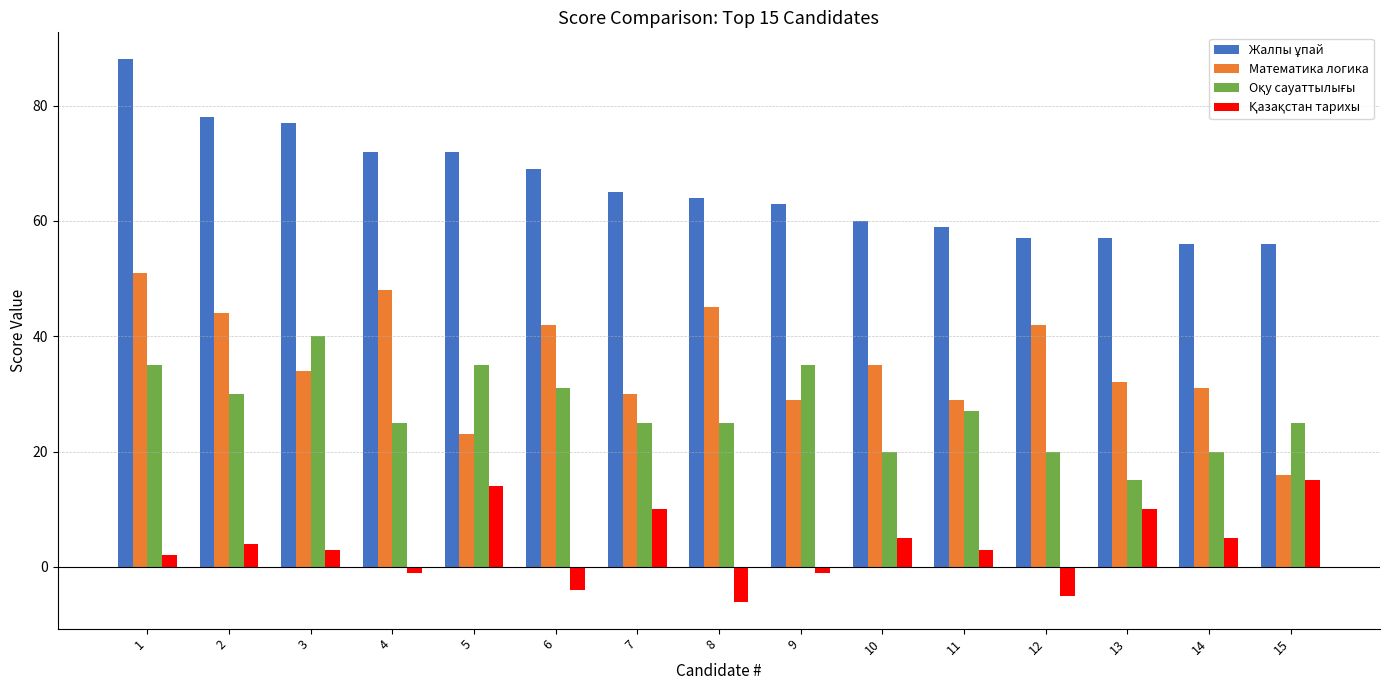

What is the difference between the second highest and second lowest values in the Математика логика series?

25